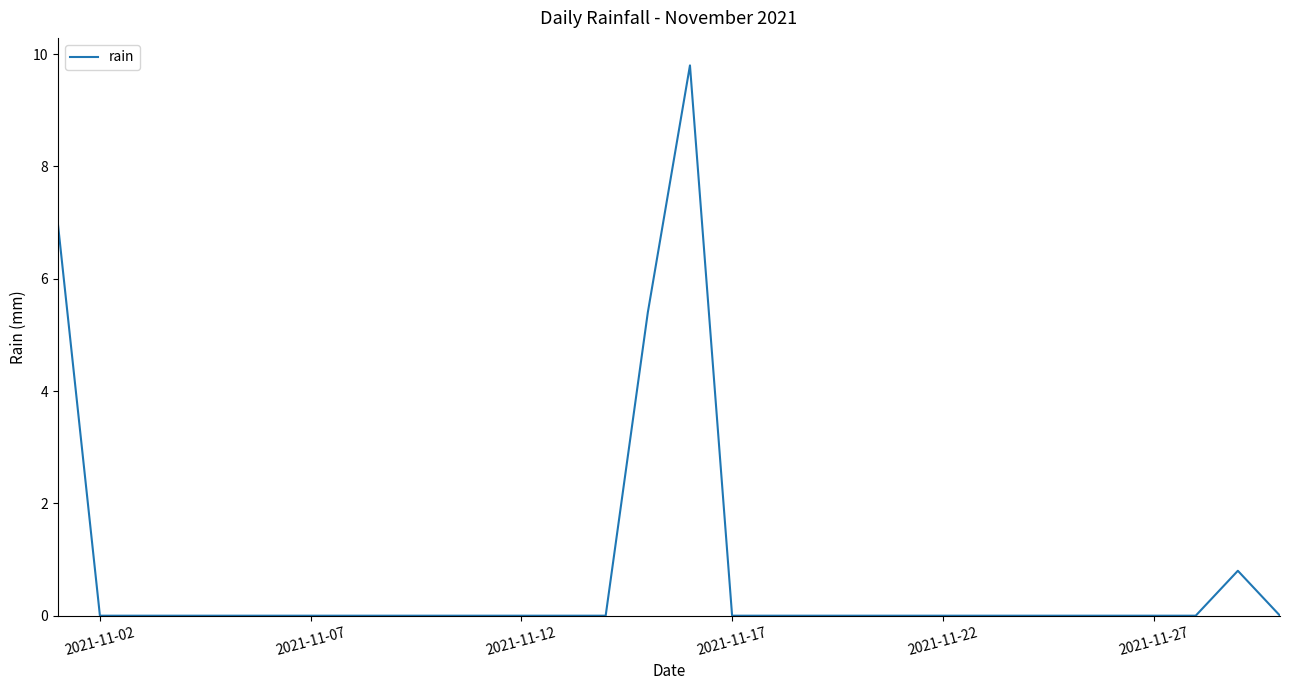

What is the greatest value displayed?

9.8